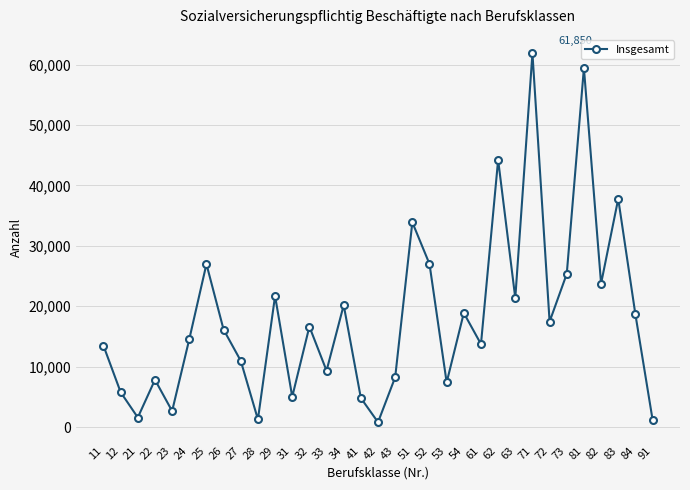

What is the sum of all values?

600175